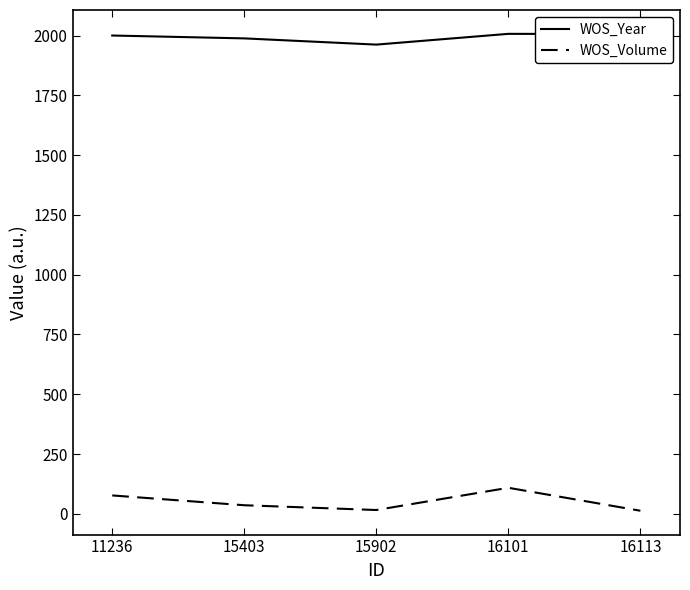

What is the difference between the highest and lowest values at 15403?

1952